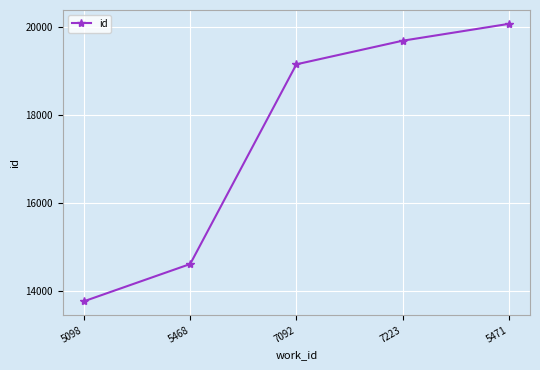

Between 5471 and 5098, which is larger?

5471